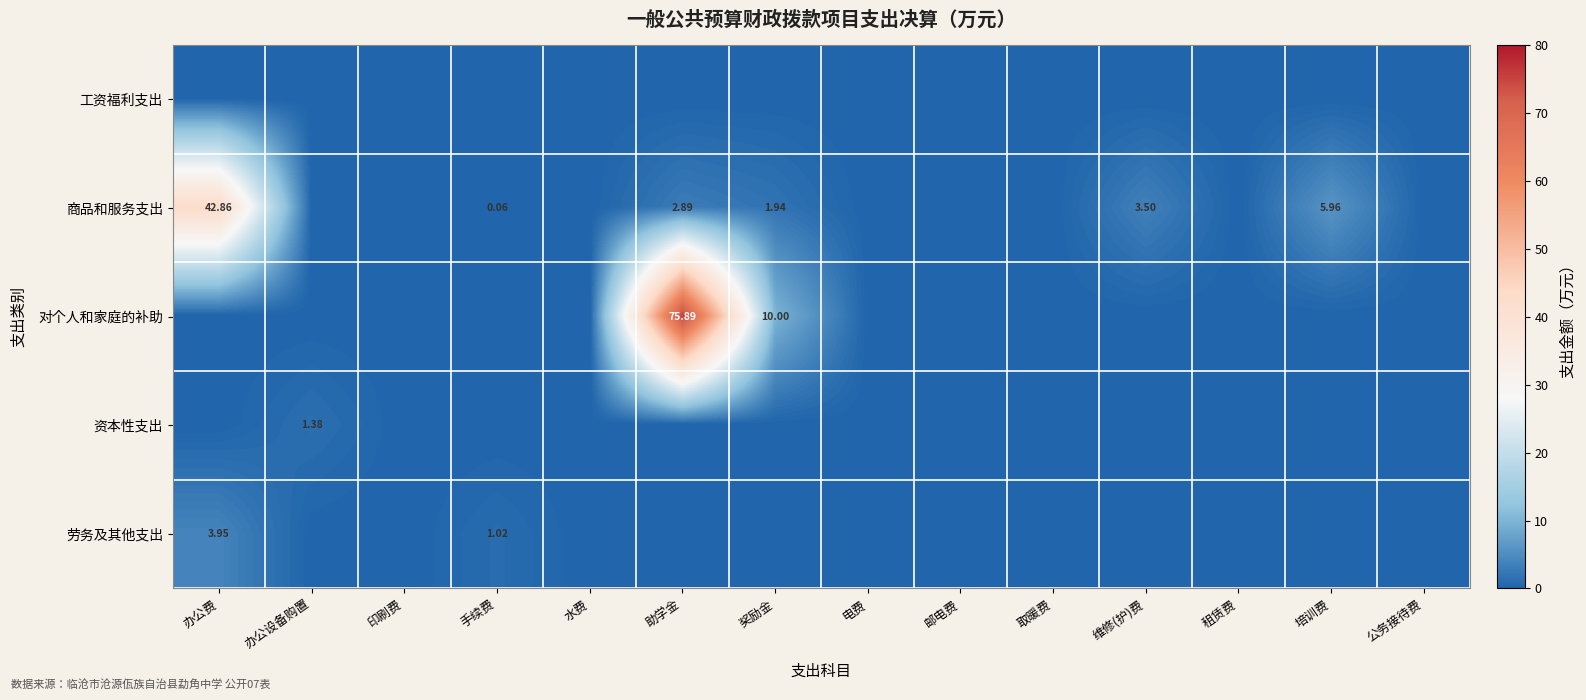

Which series has the largest range (max minus min)?

对个人和家庭的补助